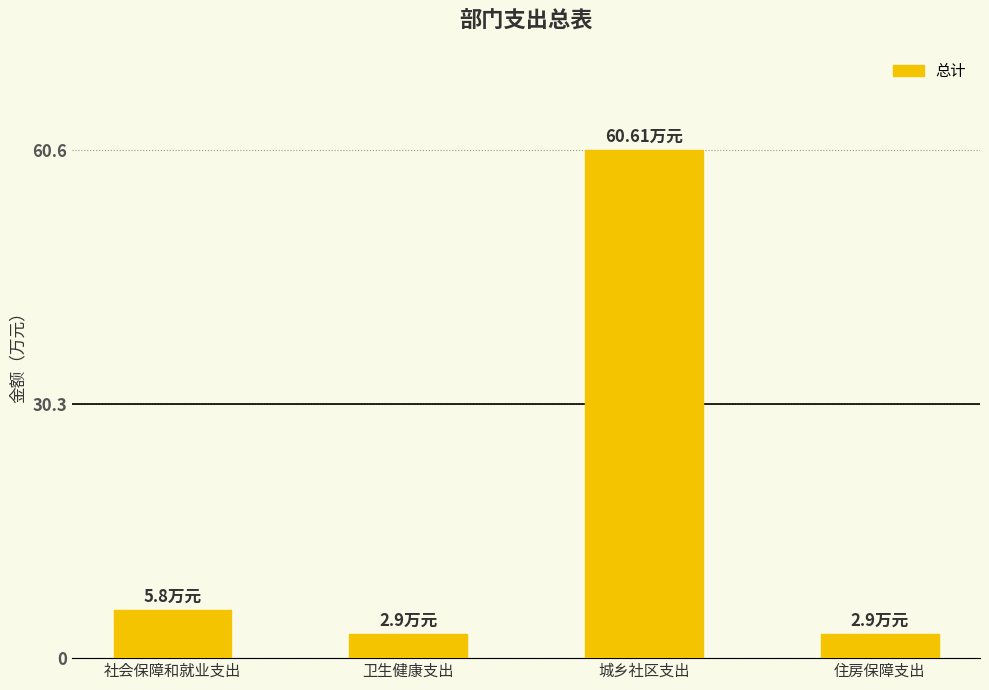

What is the label of the 2nd bar from the right?

城乡社区支出